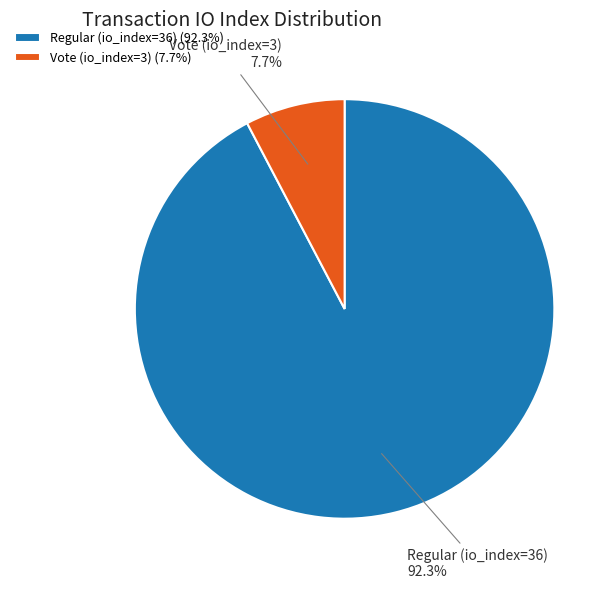

To the nearest percent, what portion does Regular (io_index=36) represent?

92%